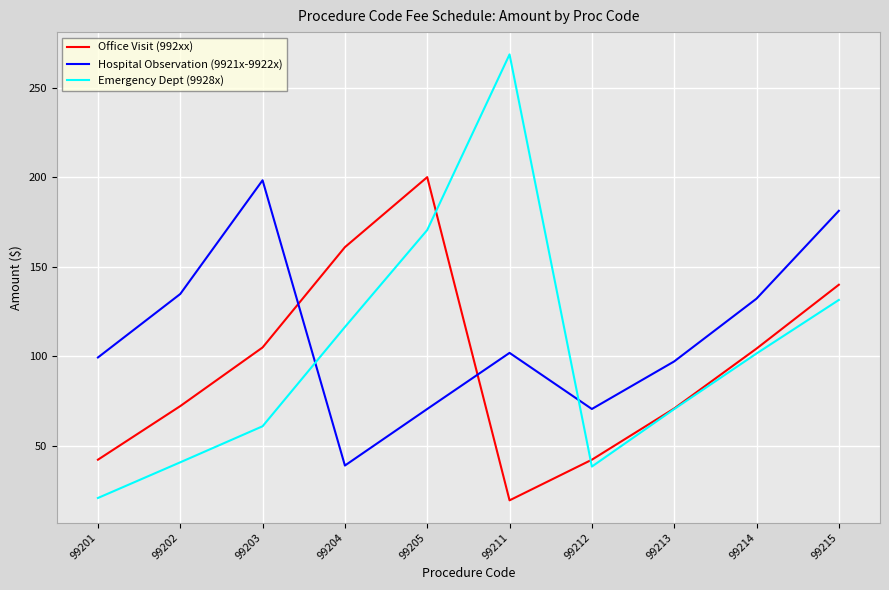

Which series has the widest spread of values?

Emergency Dept (9928x)